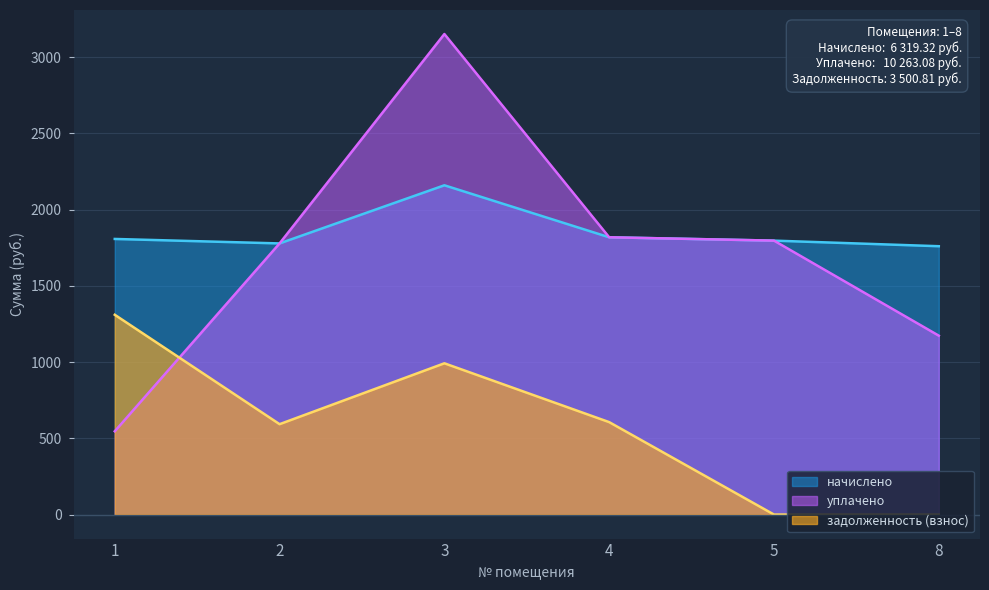

Where is начислено nearest to the value 1959?

4